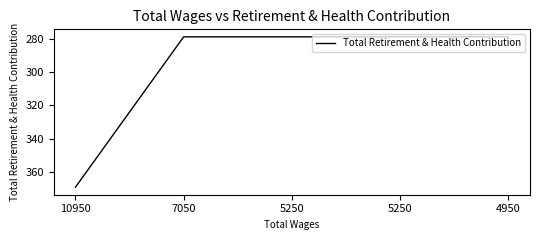

Reading right to left, extract all data points from this chart.

4950=279	5250=279	5250=279	7050=279	10950=369